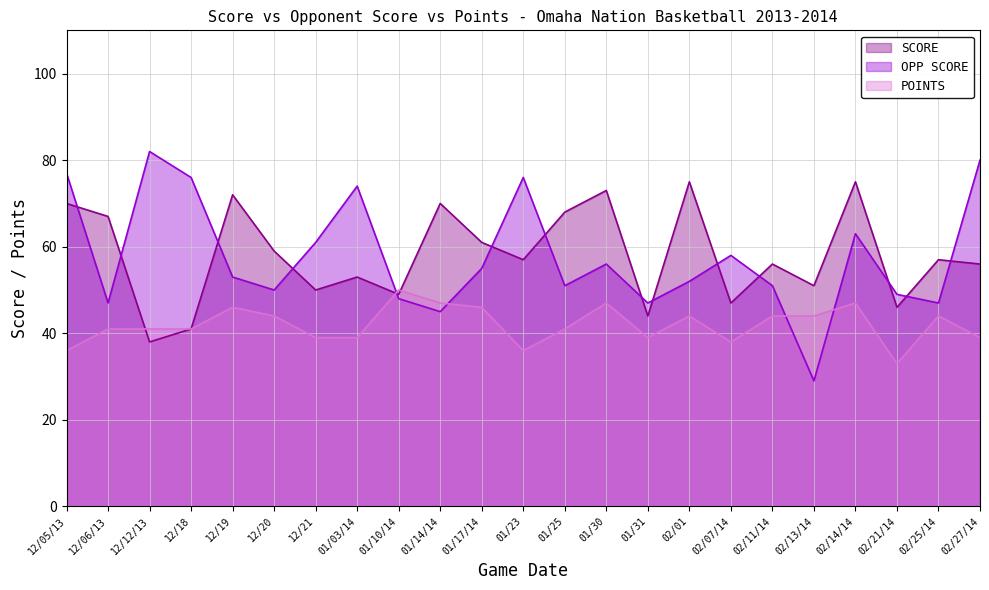

What is the highest value of the POINTS series?

50